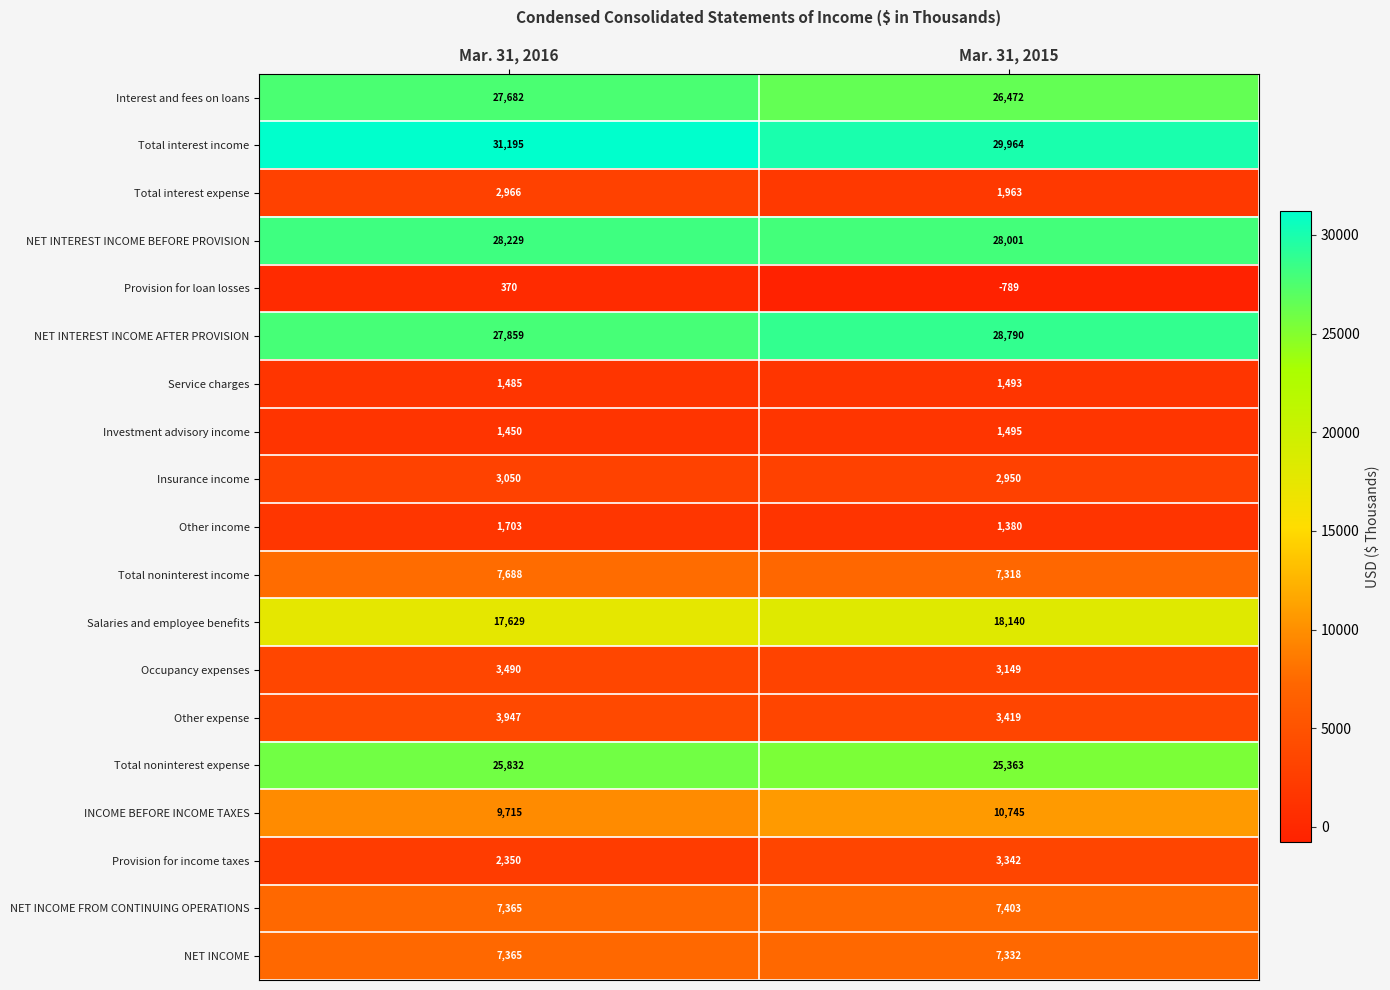

True or false: Provision for loan losses has a value of -789 at Mar. 31, 2015.

True